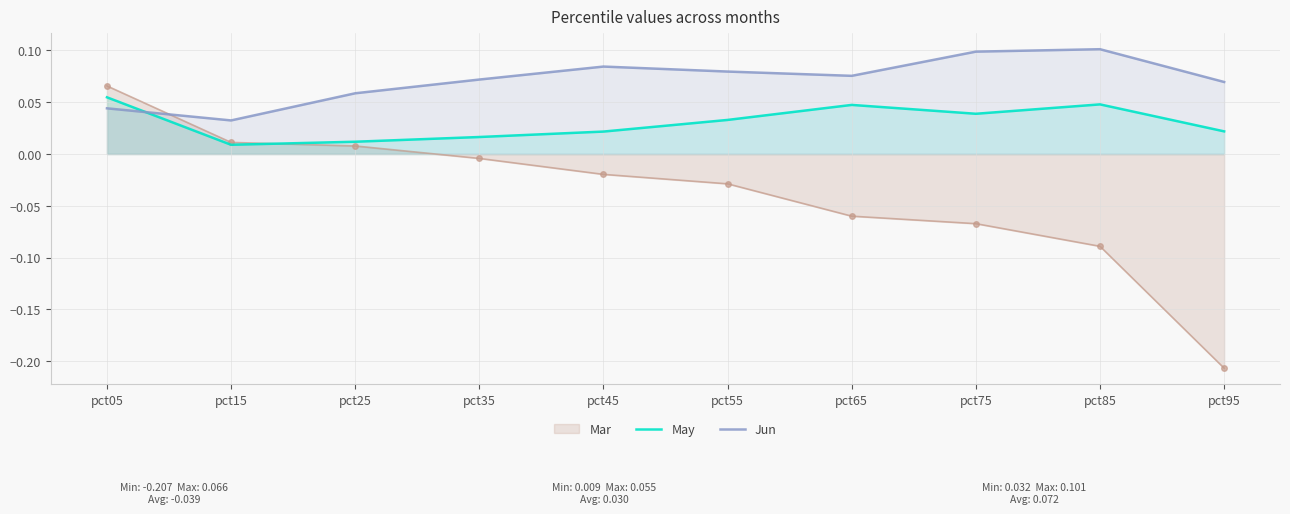

True or false: Jun and May cross at least once.

True